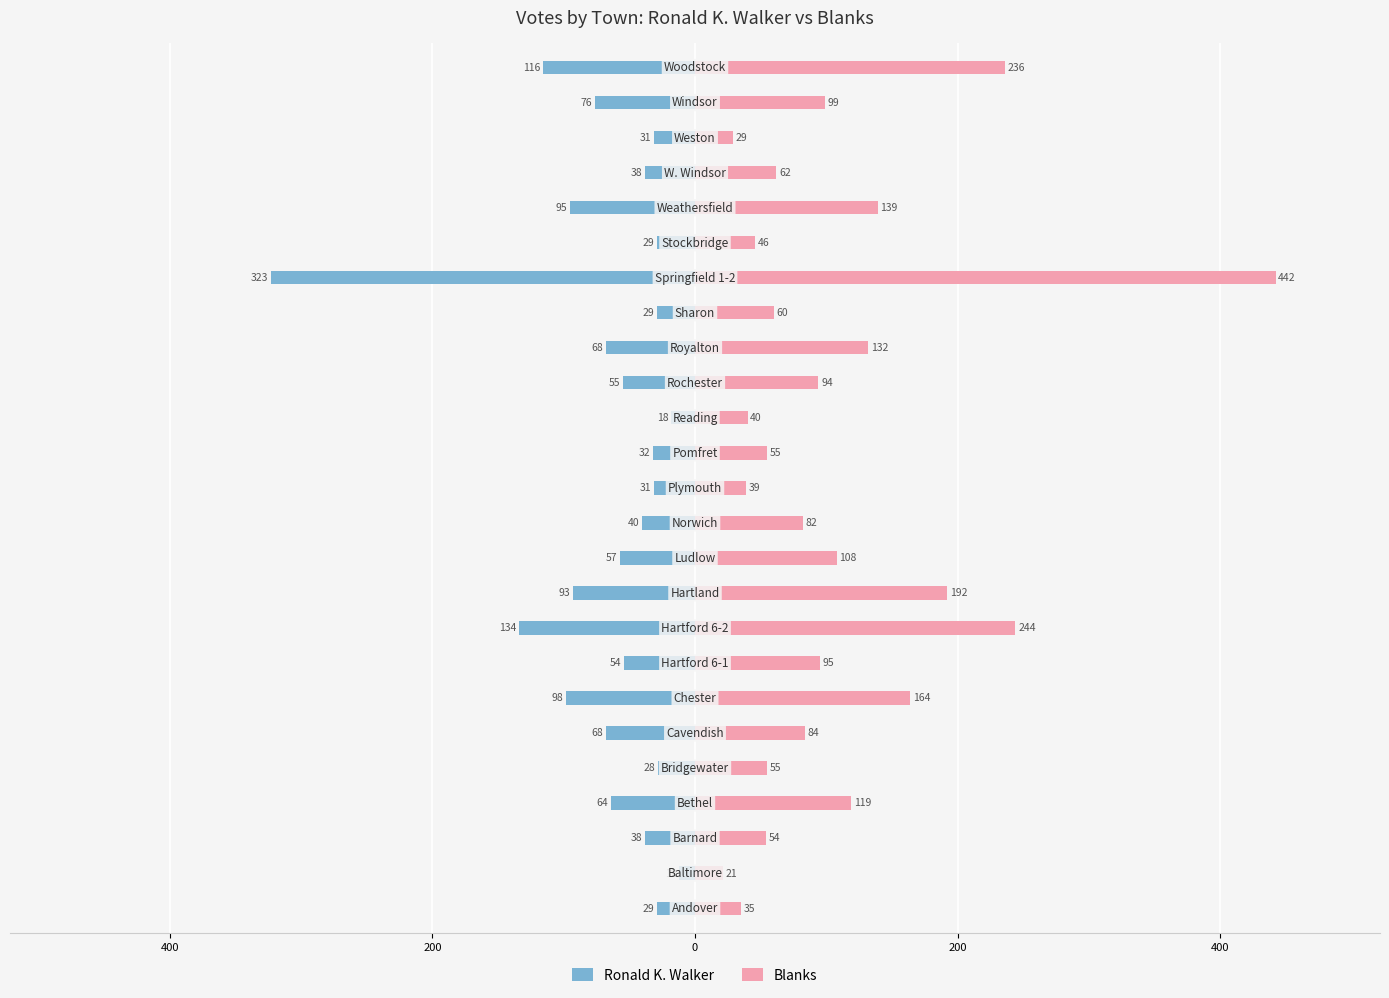

What is the average value of the Blanks series?

109